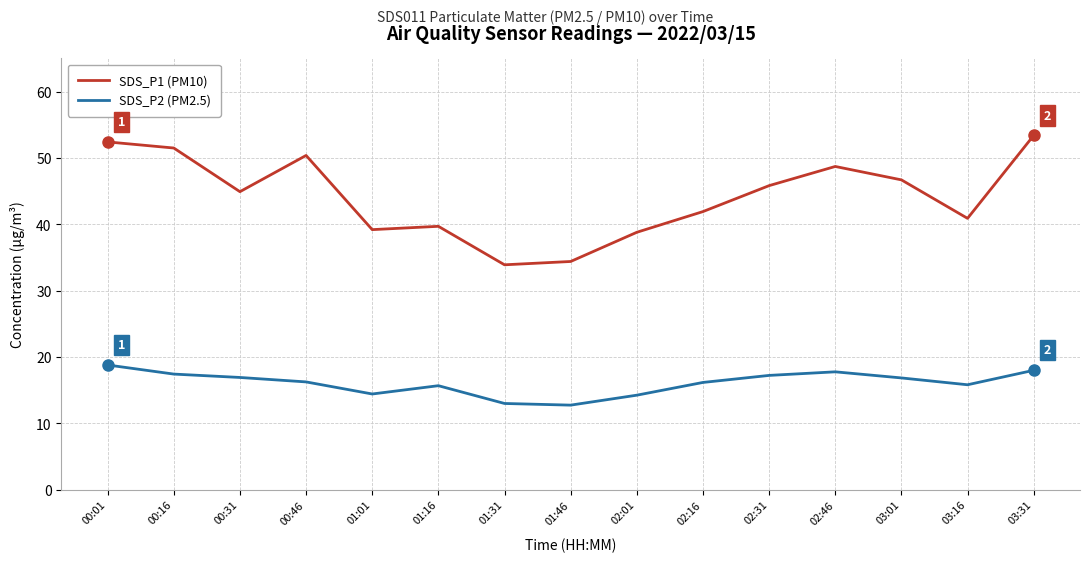

How many lines are shown in the chart?

2